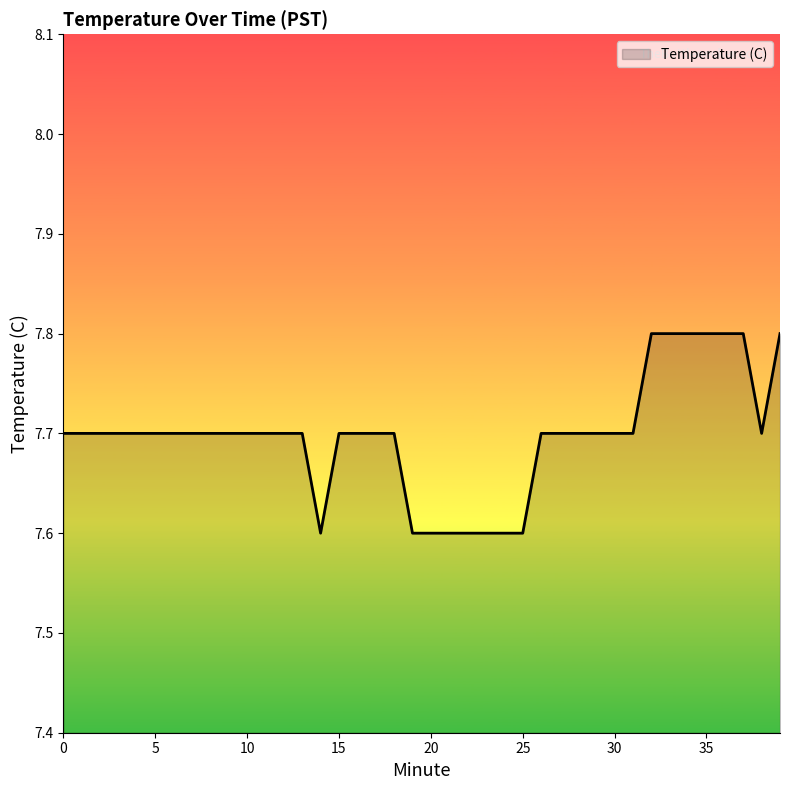

What is the smallest value displayed?

7.6